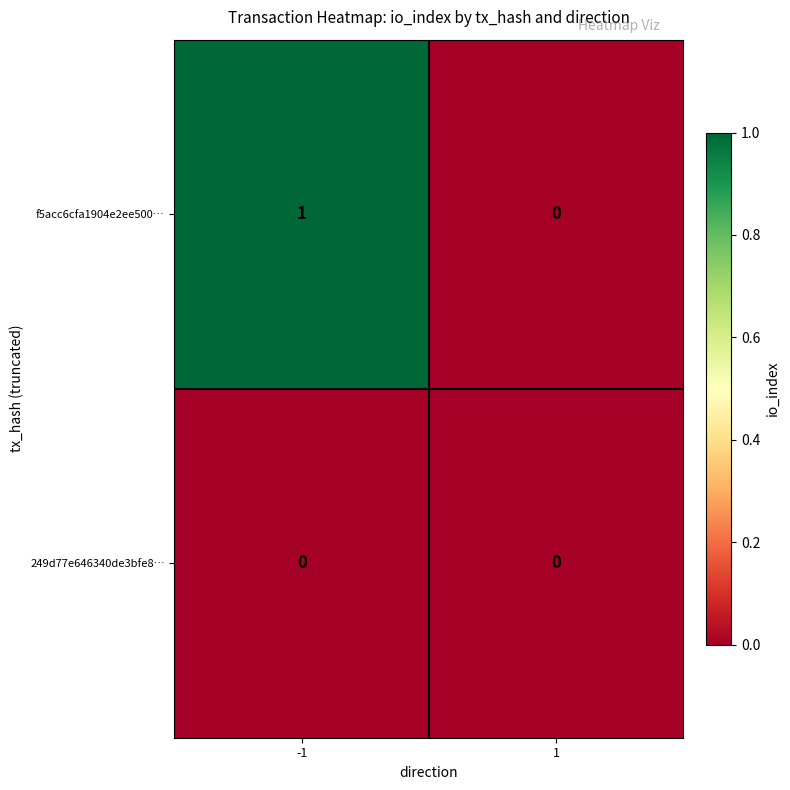

Reading left to right, transcribe all the data shown in this chart.

f5acc6cfa1904e2ee500…: -1=1	1=0
249d77e646340de3bfe8…: -1=0	1=0